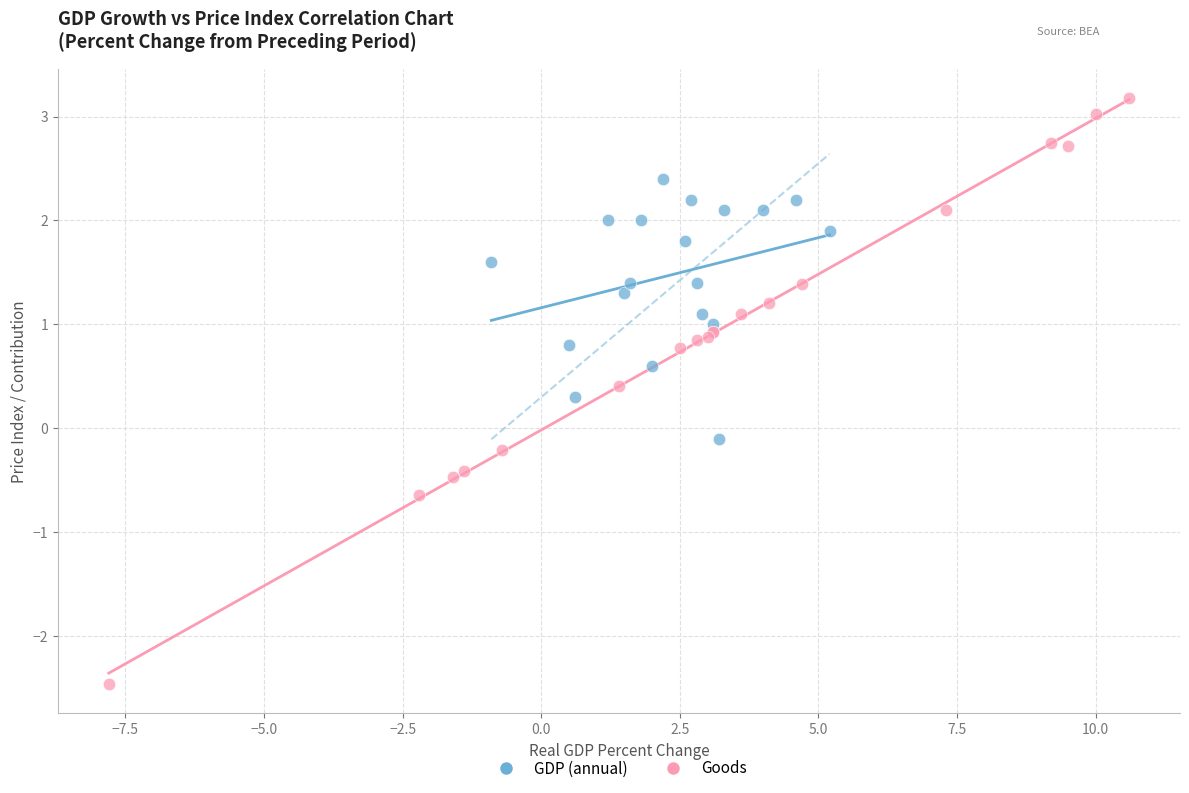

Which series reaches the minimum Y coordinate?

Goods